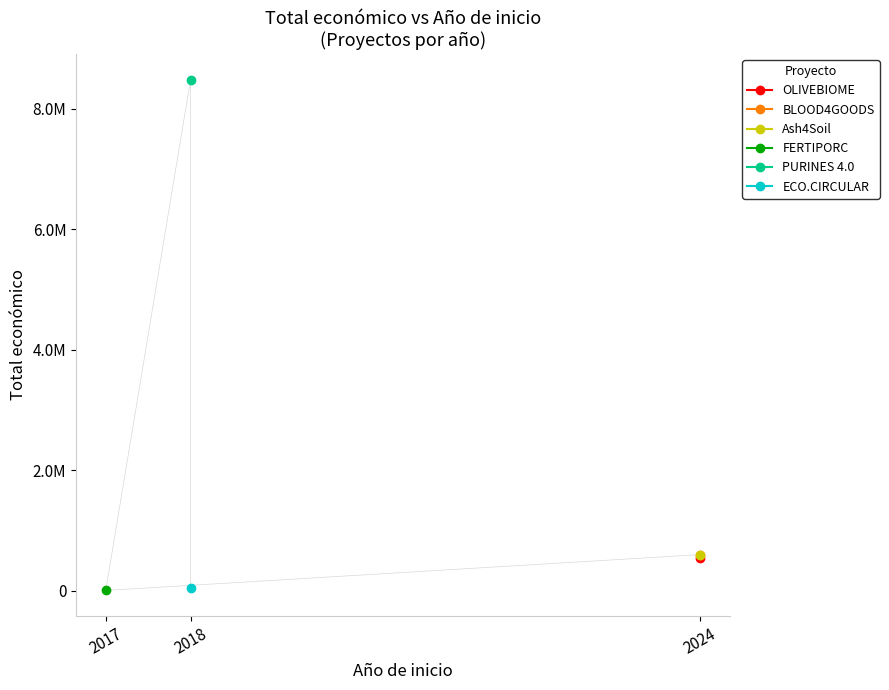

Rank the categories by value from highest to lowest.

2018, 2024, 2024, 2024, 2018, 2017